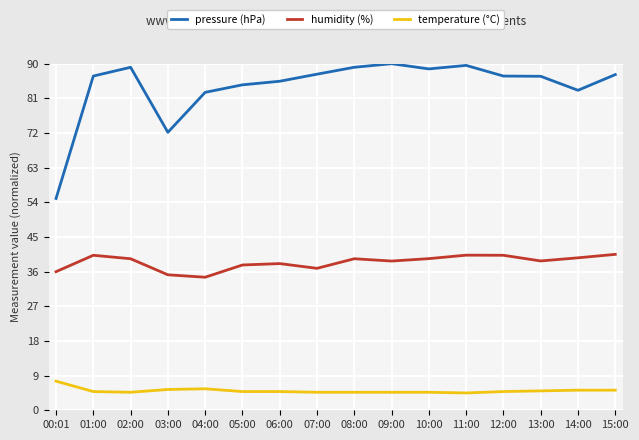

True or false: temperature (°C) and humidity (%) cross at least once.

False